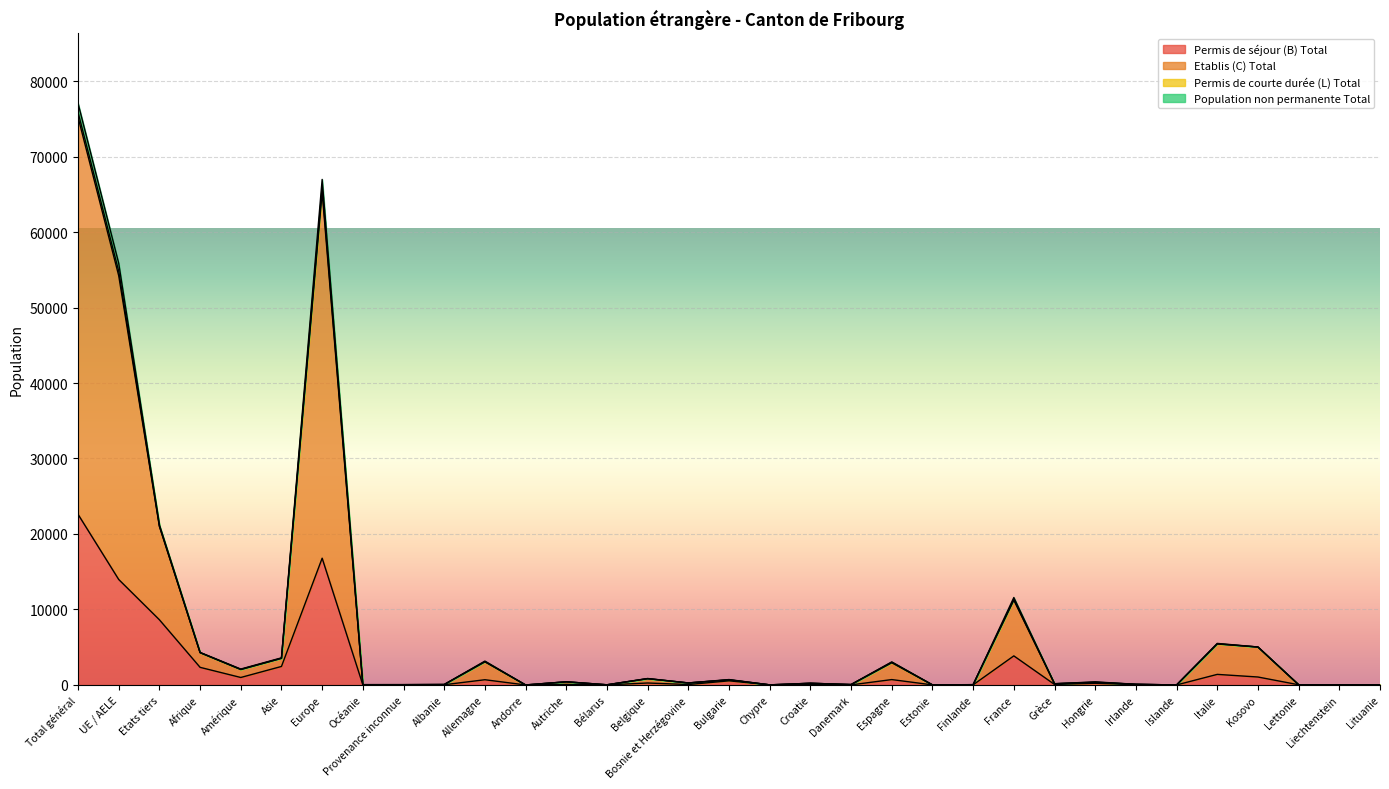

At which label does Permis de séjour (B) Total reach its peak?

Total général